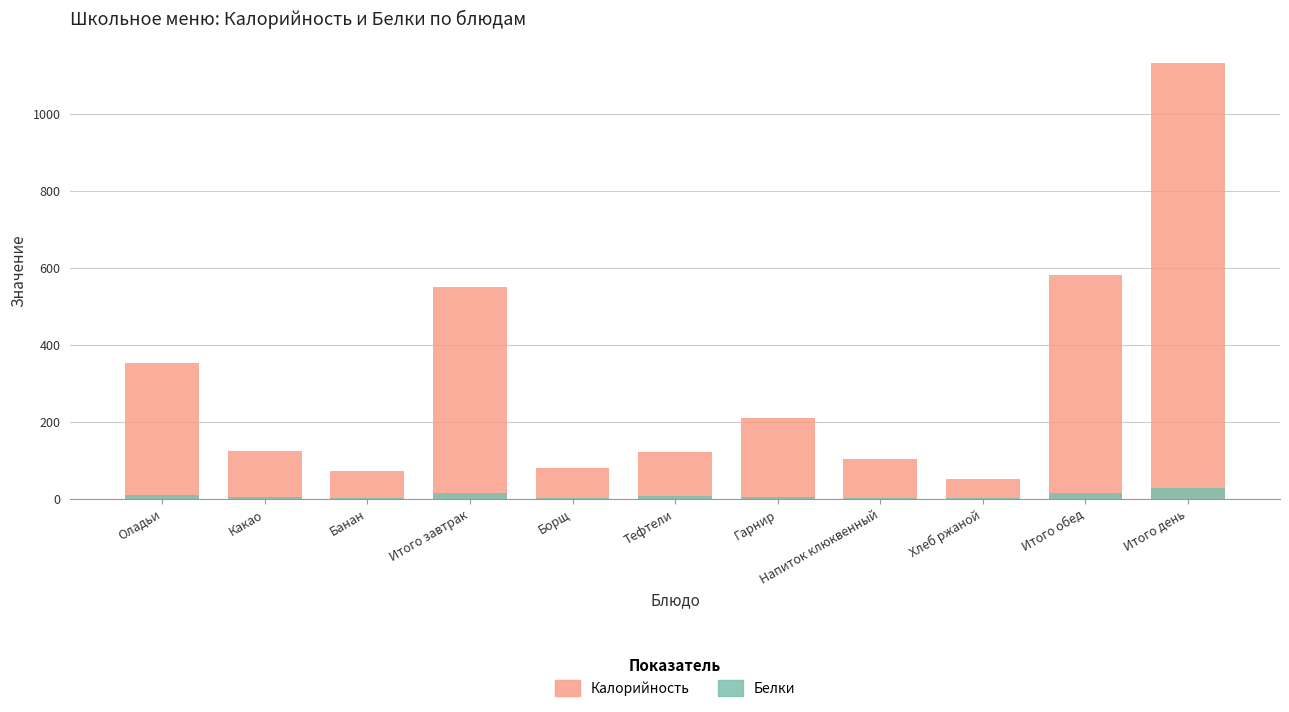

At which label is Калорийность closest to 591?

Итого обед